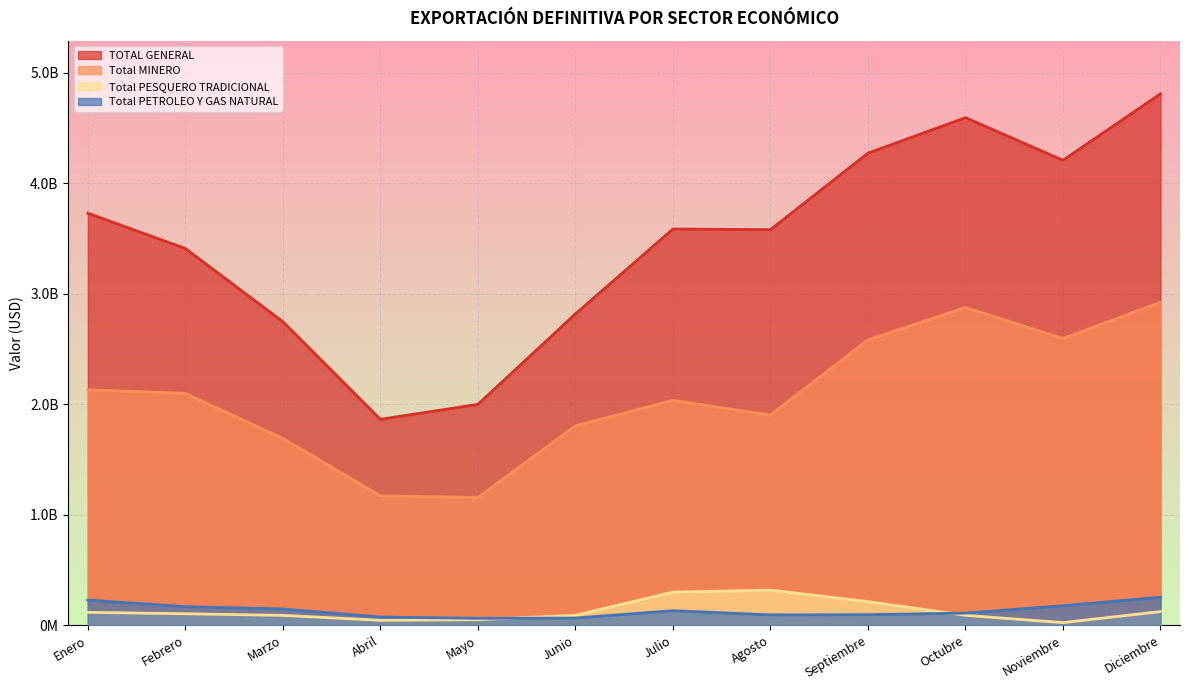

What is the value of the Total PETROLEO Y GAS NATURAL point at the 4th from the left?

72310813.8